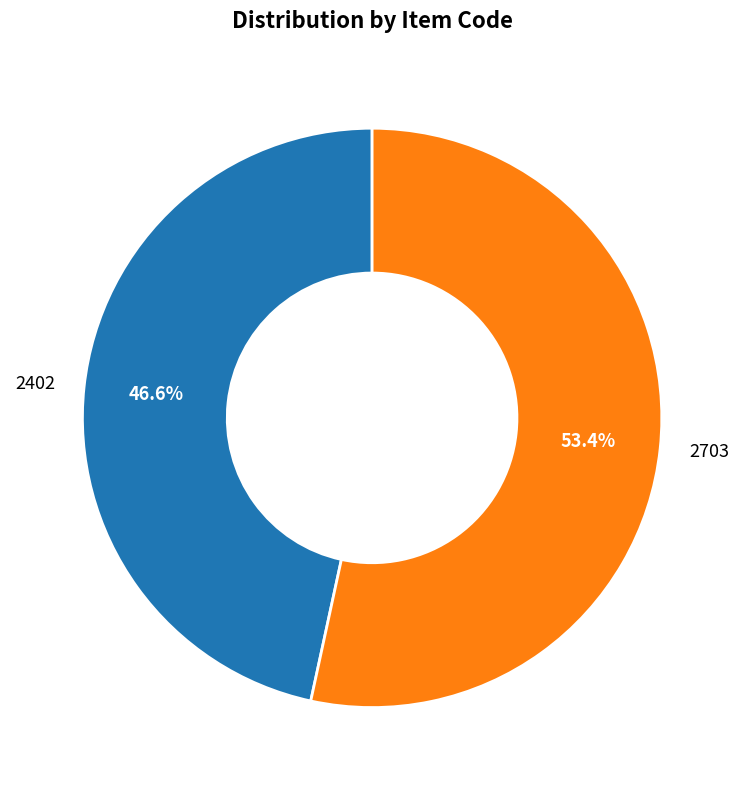

What percentage is the 2402 slice, to the nearest percent?

47%